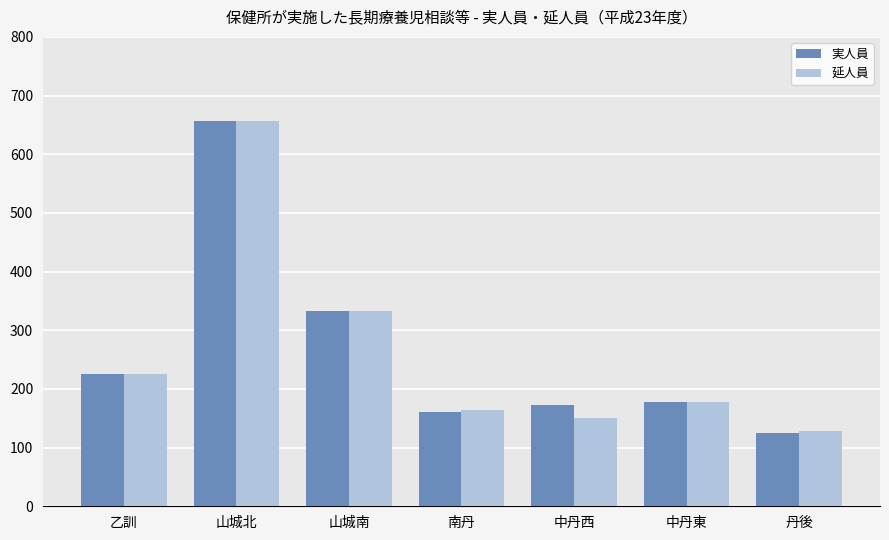

Which series changed the most between 中丹東 and 丹後?

実人員